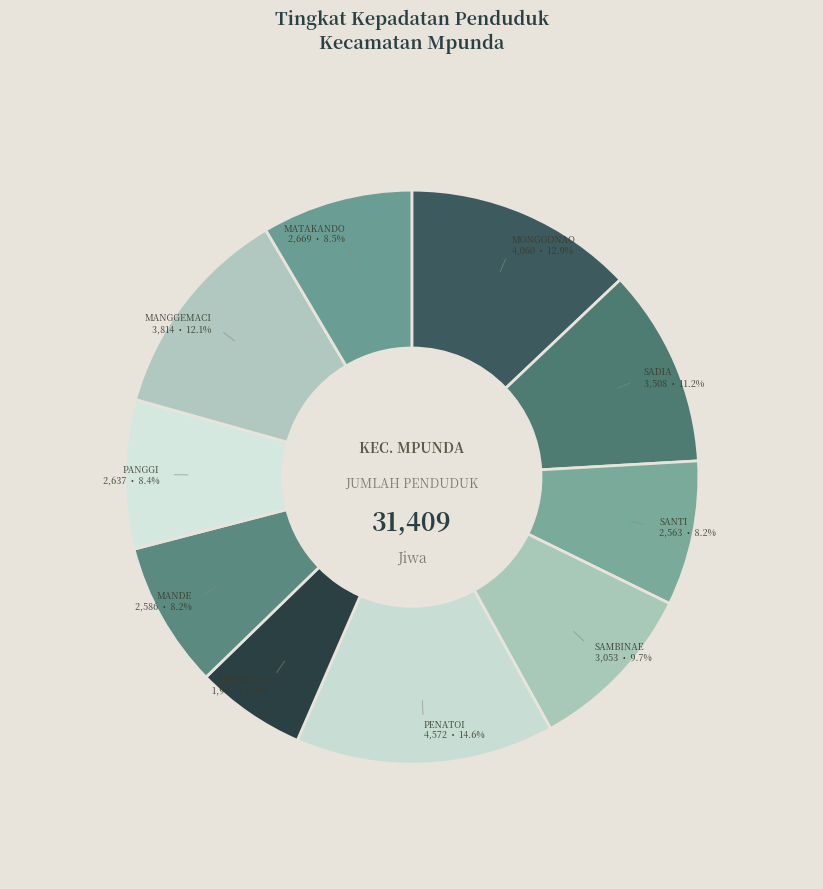

How many segments does this pie chart have?

10